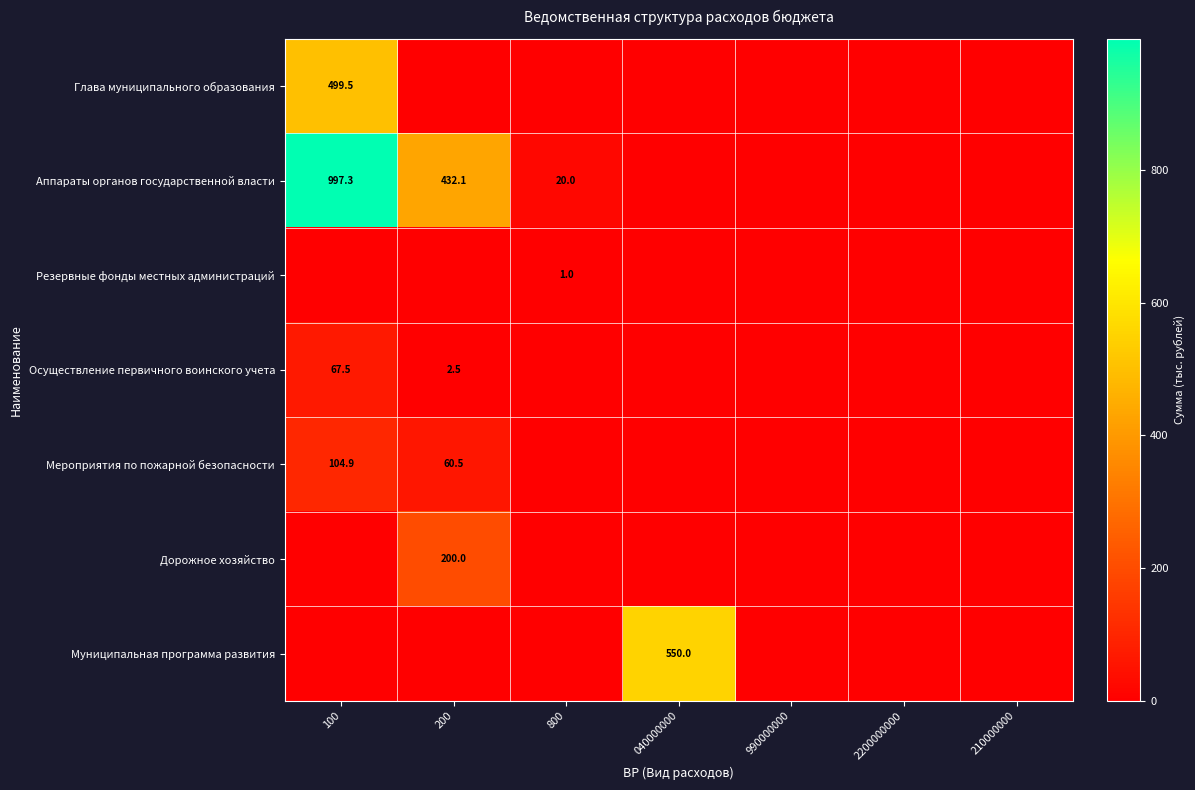

True or false: Дорожное хозяйство has a value of 98.0 at 200.

False